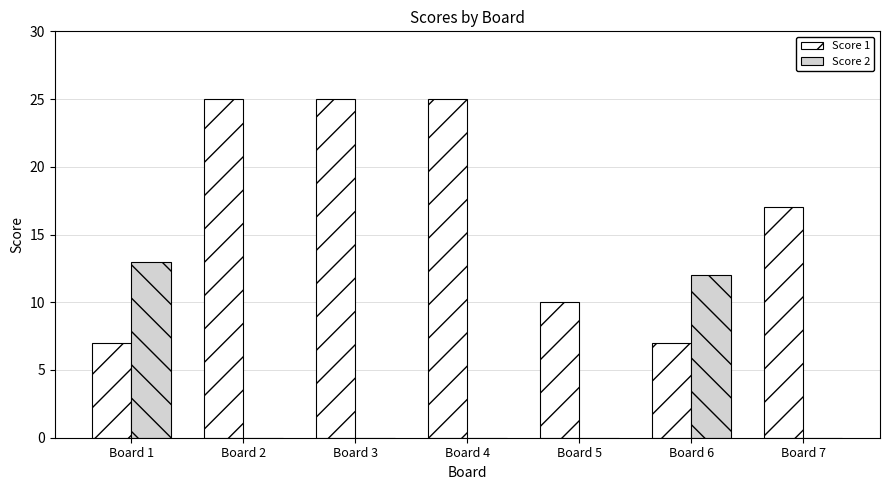

Reading left to right, transcribe all the data shown in this chart.

Score 1: 7	25	25	25	10	7	17
Score 2: 13	0	0	0	0	12	0